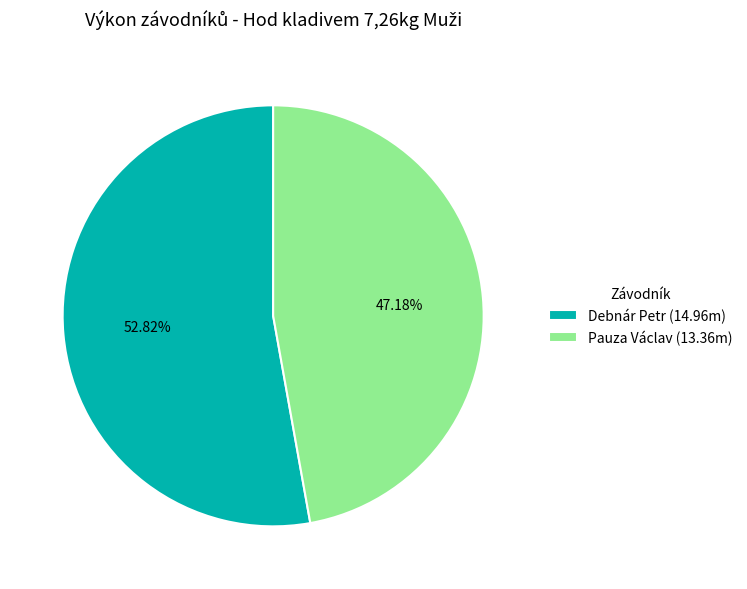

Is there a majority slice in this chart?

Yes